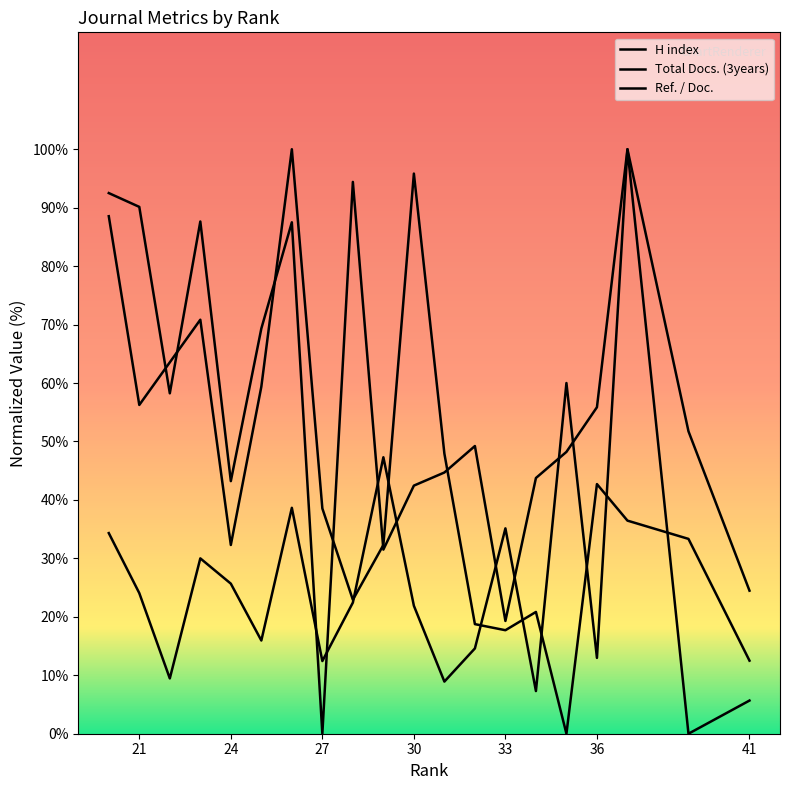

At which category does the chart reach its minimum across all series?

35